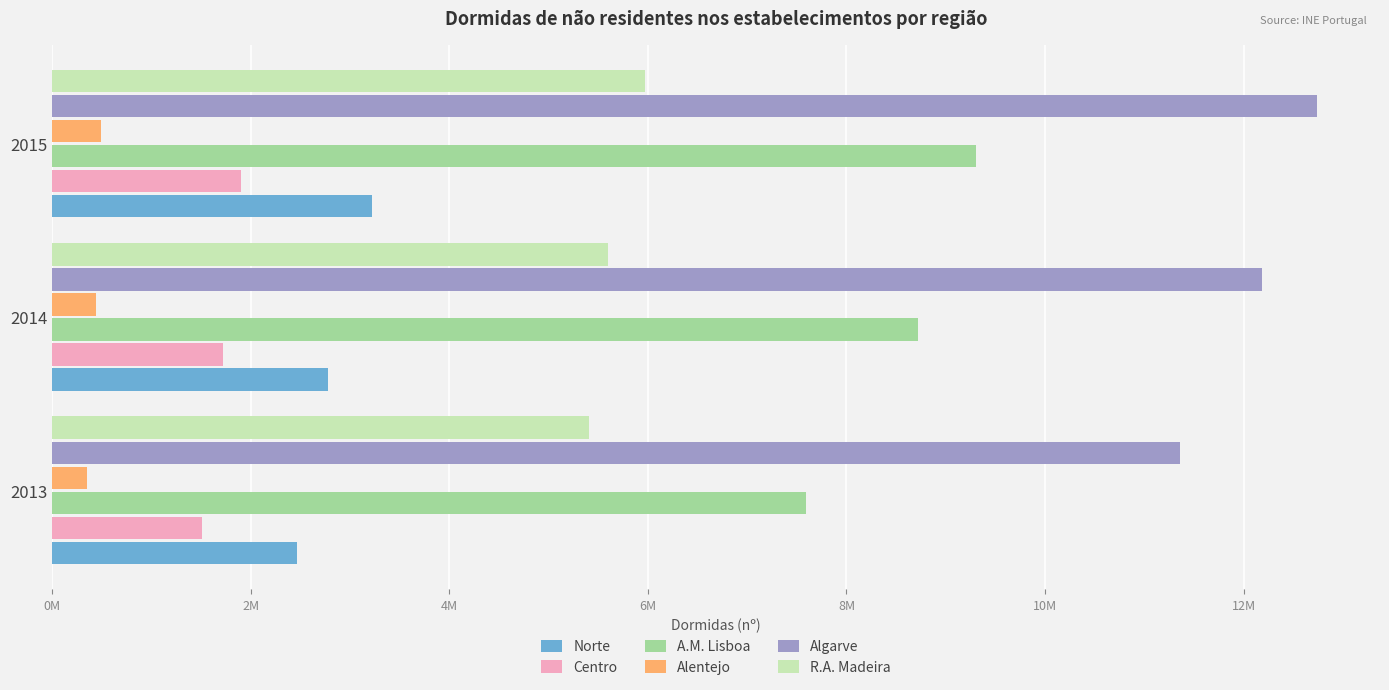

What are all the series names shown in the legend?

Norte, Centro, A.M. Lisboa, Alentejo, Algarve, R.A. Madeira